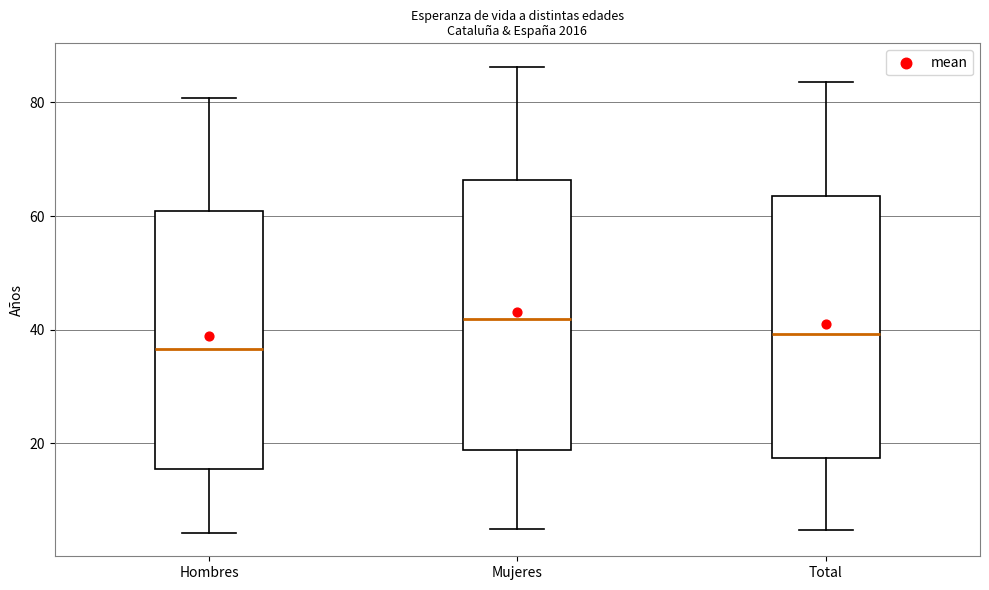

Reading left to right, read every box against the y-axis: the position of its median line, the range the box covers, and the ends of its whiskers. The values are not printed on the chart, so give them approximately, as read against the axis.

Hombres: median 36, box 16 to 60, whiskers 4 to 80
Mujeres: median 42, box 18 to 66, whiskers 4 to 86
Total: median 40, box 18 to 64, whiskers 4 to 84